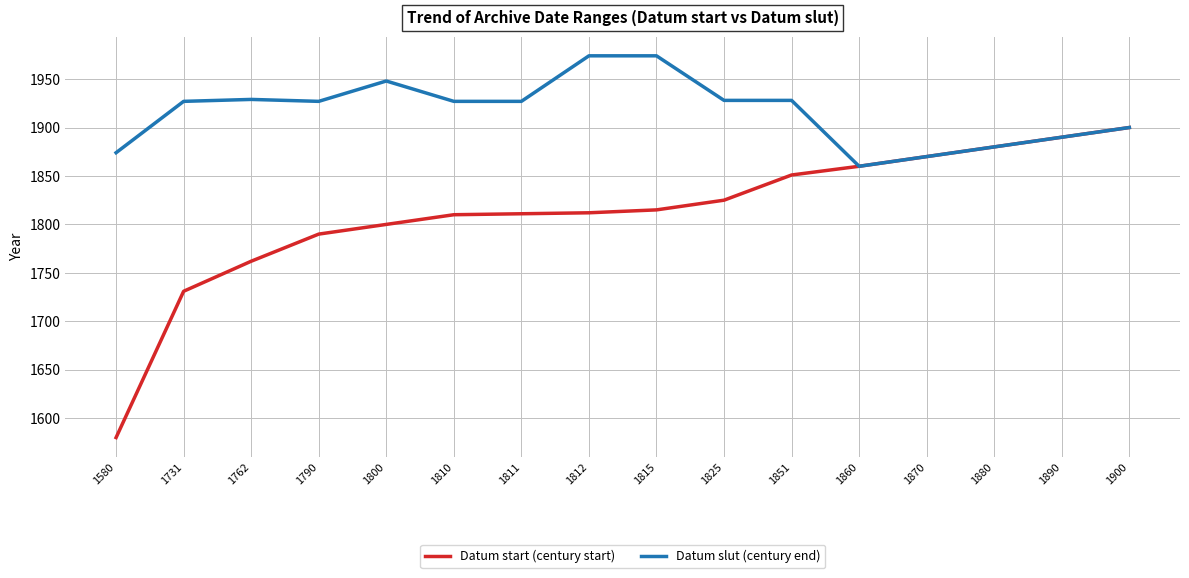

Which series has the largest range (max minus min)?

Datum start (century start)